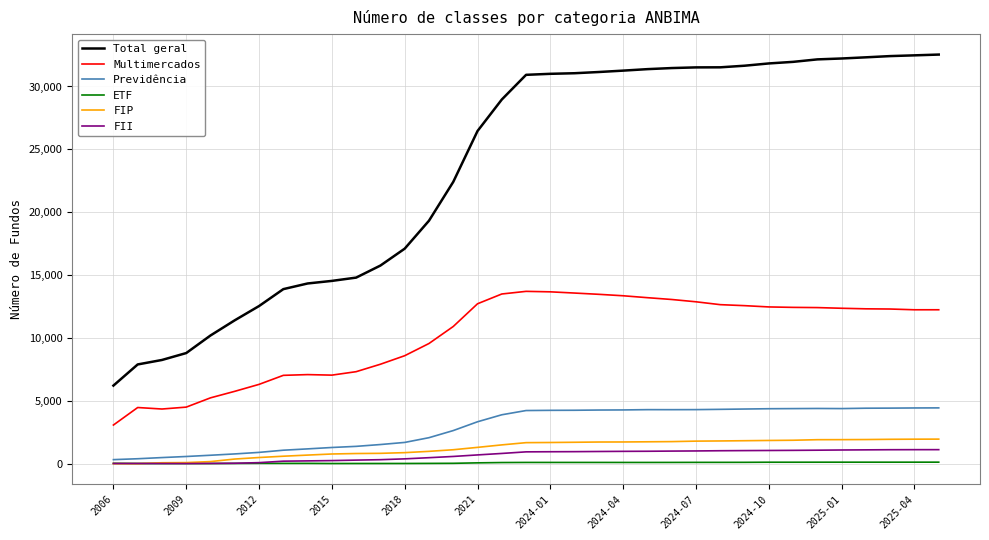

Does the chart have visible grid lines?

Yes